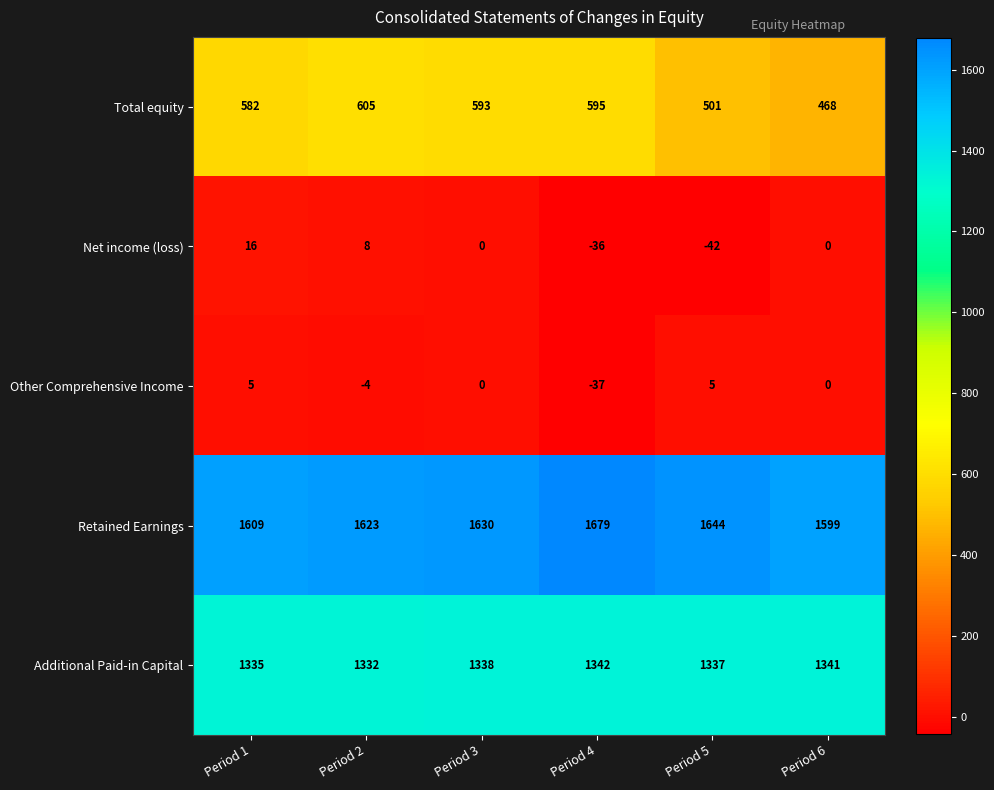

At which category does the chart reach its minimum across all series?

Period 5